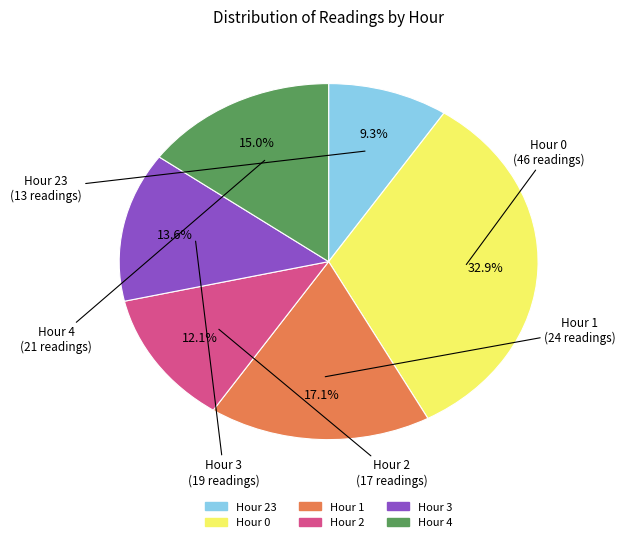

Which category has the smallest portion of the pie?

Hour 23